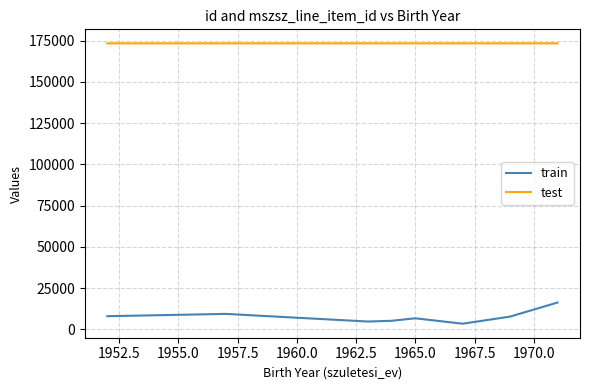

Rank the series by their average value, from highest to lowest.

test, train